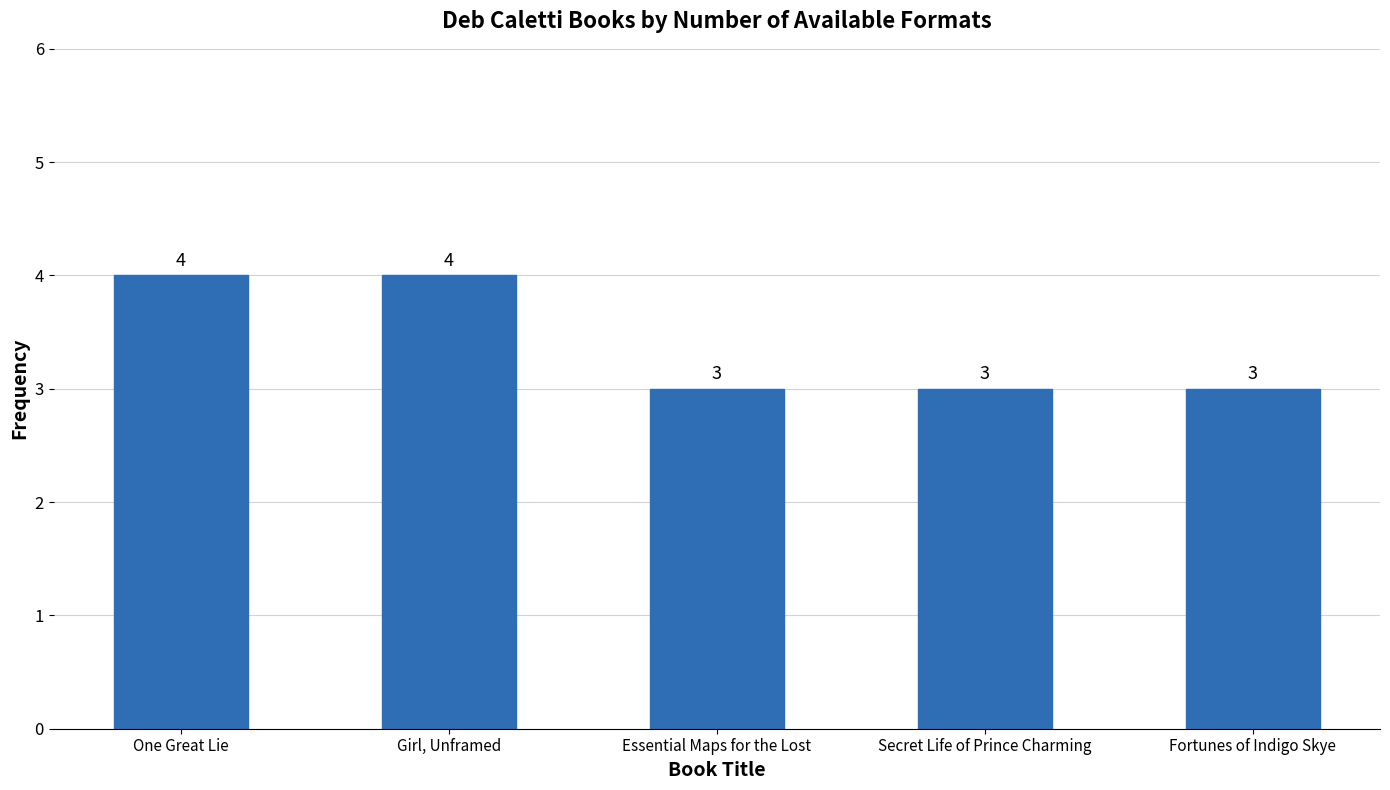

What is the smallest value displayed?

3